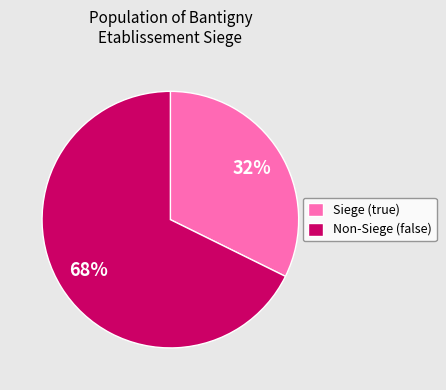

Rank the categories by value from highest to lowest.

Non-Siege (false), Siege (true)